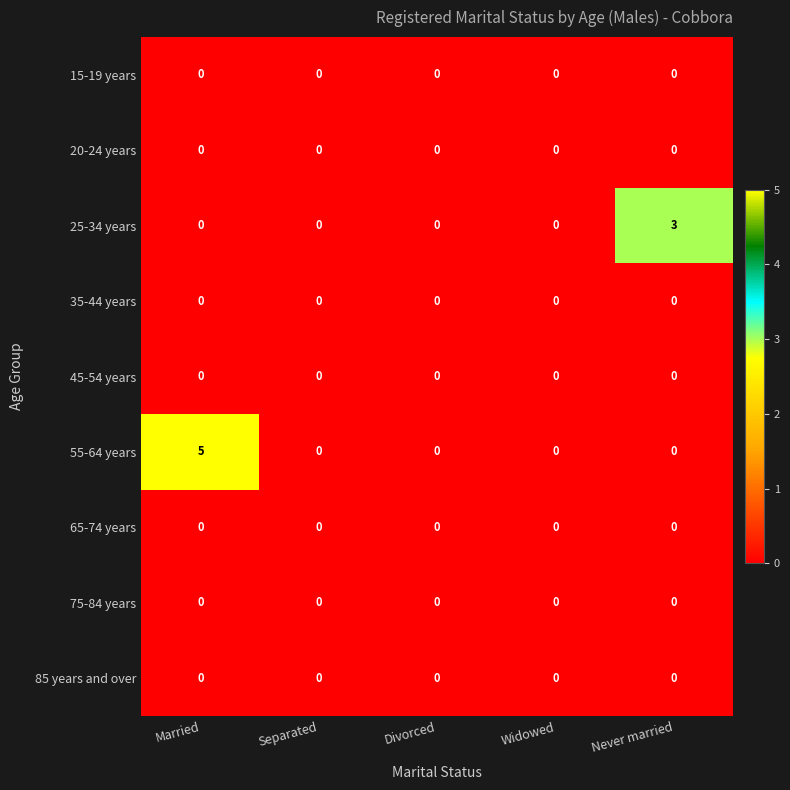

Is it true that 75-84 years equals 0 at Separated?

True